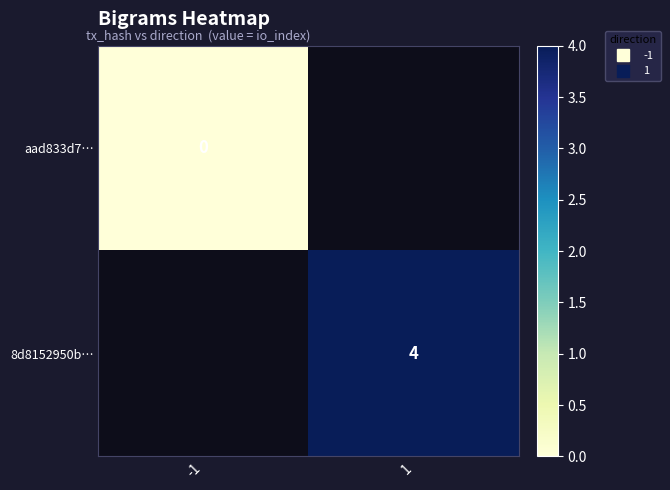

At which label is aad833d7… closest to 0?

-1